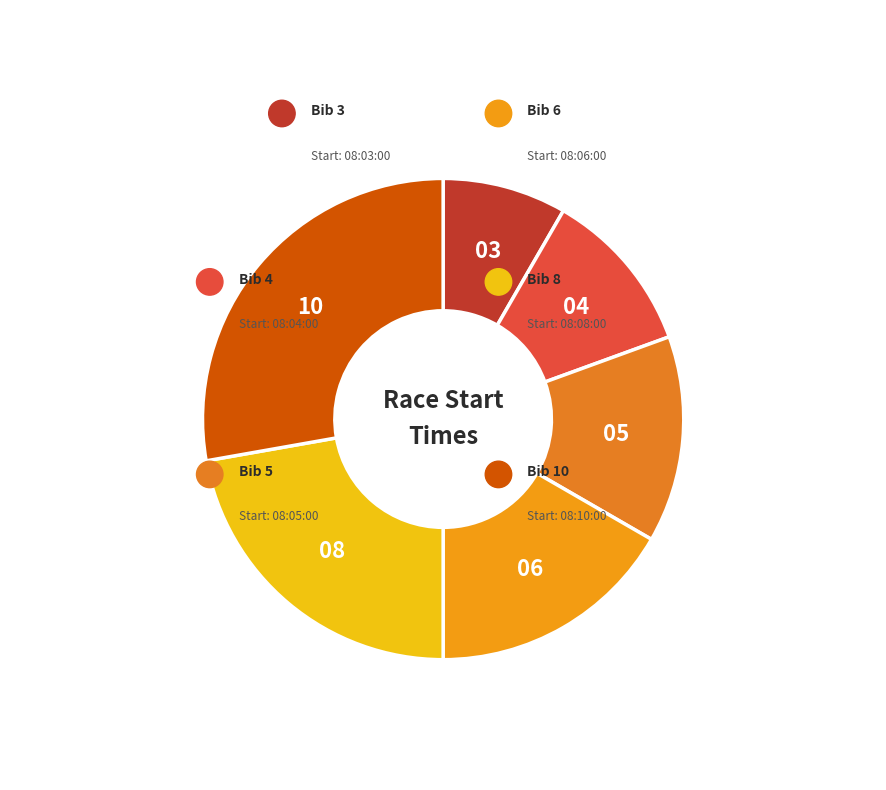

Combined, do 08:03:00 and 08:05:00 account for over 50%?

No